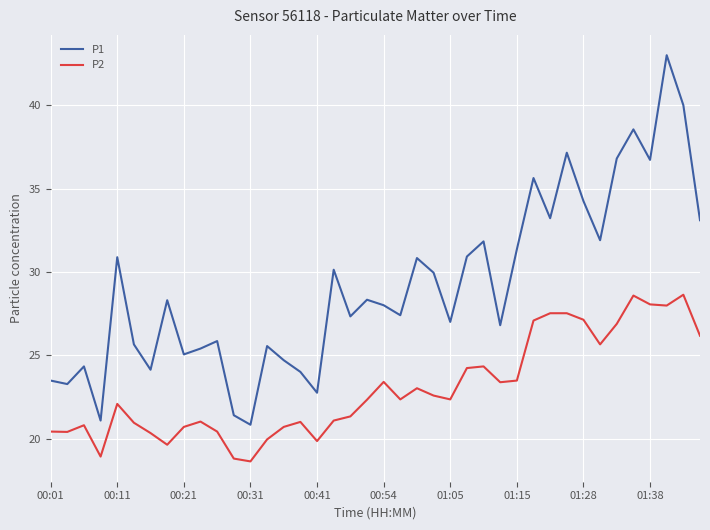

List the series in order of their peak value, highest first.

P1, P2